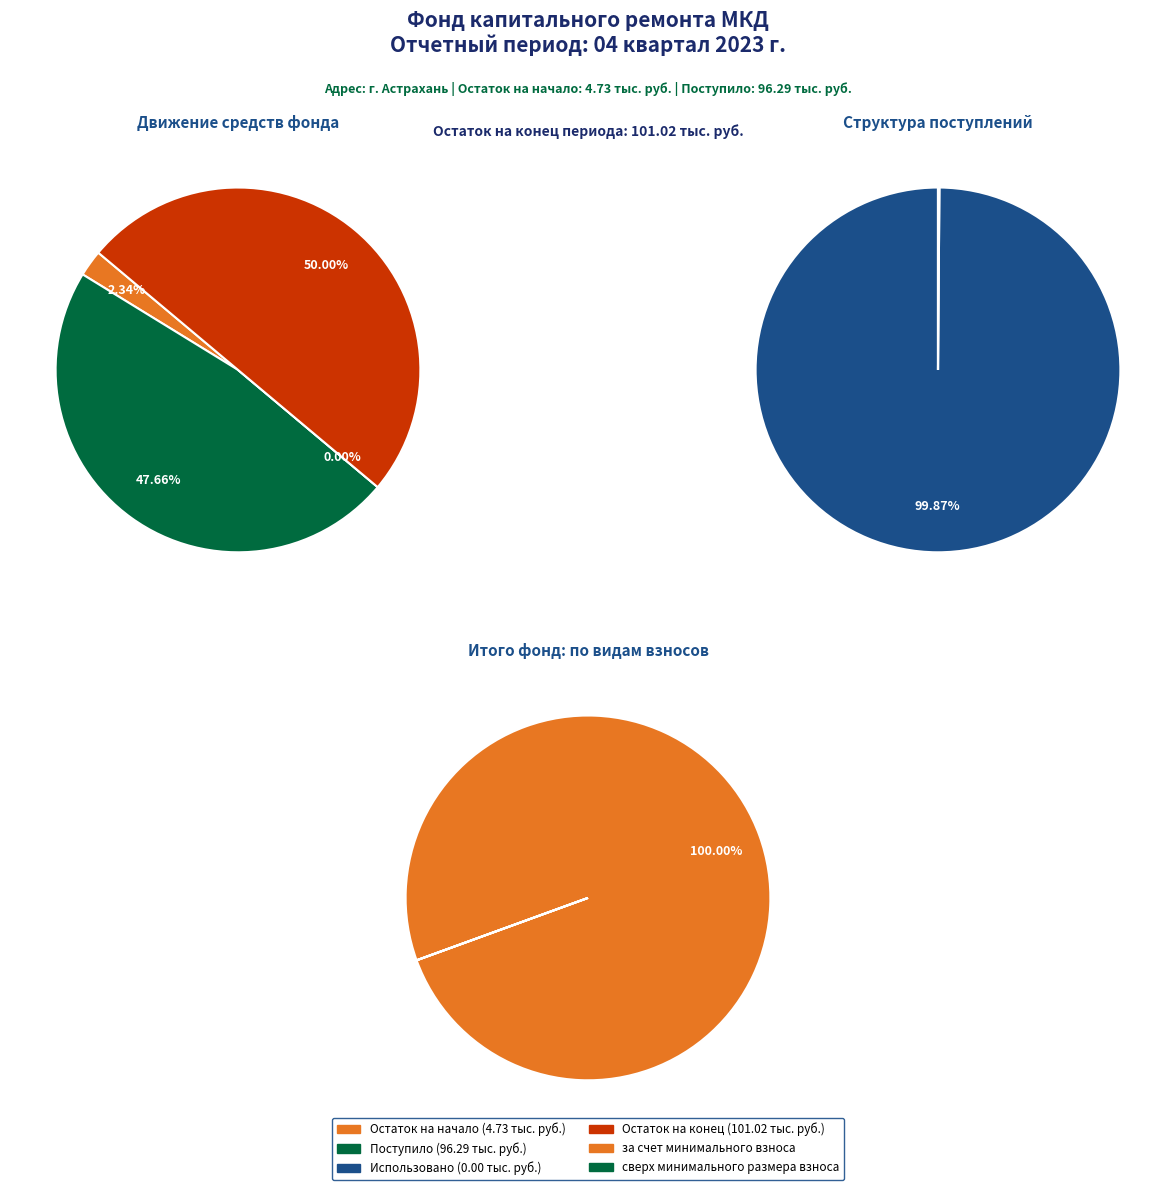

How much of the chart is everything except 3?

50.0%